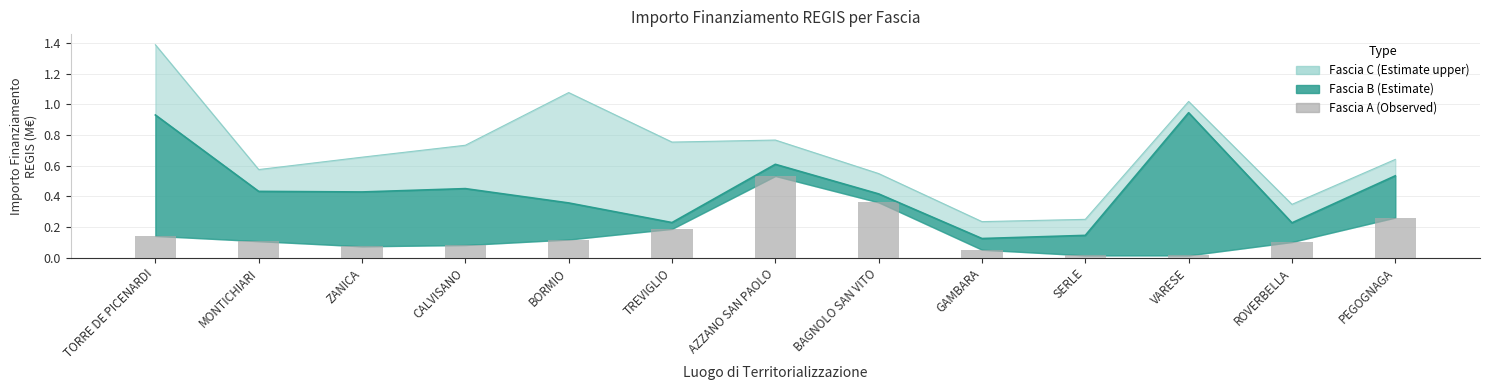

What is the value of the 1st bar from the left?

0.1